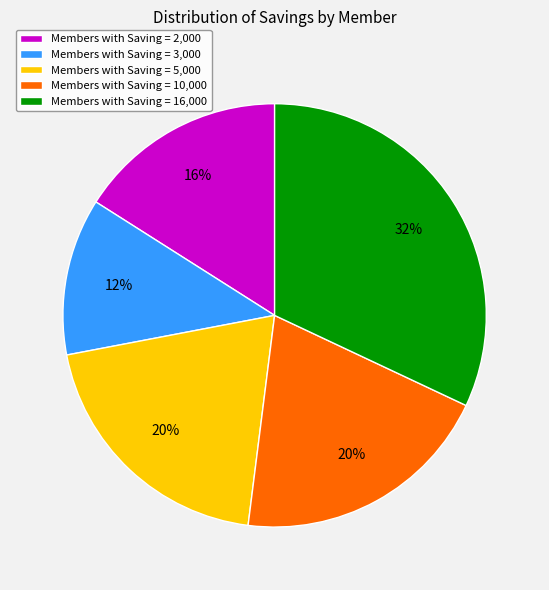

What is the ratio of the value at Members with Saving = 16,000 to the value at Members with Saving = 2,000?

2.0